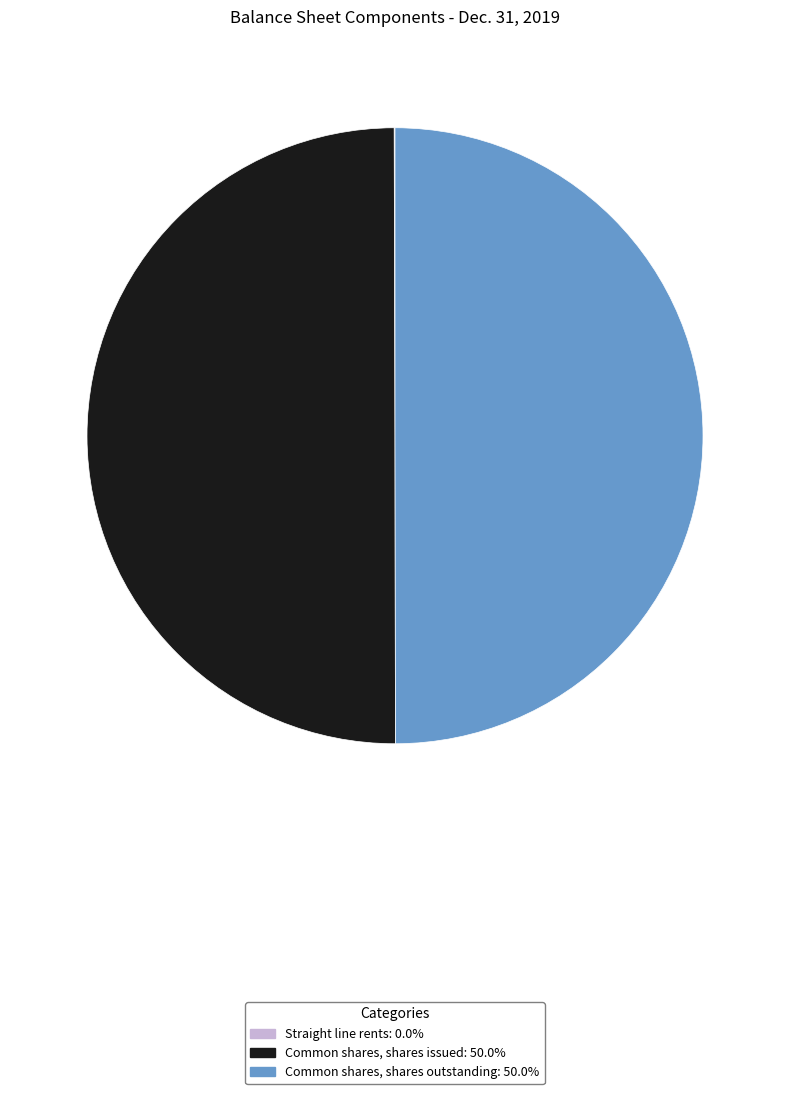

Is it true that Common shares, shares outstanding is 50% of the pie?

True